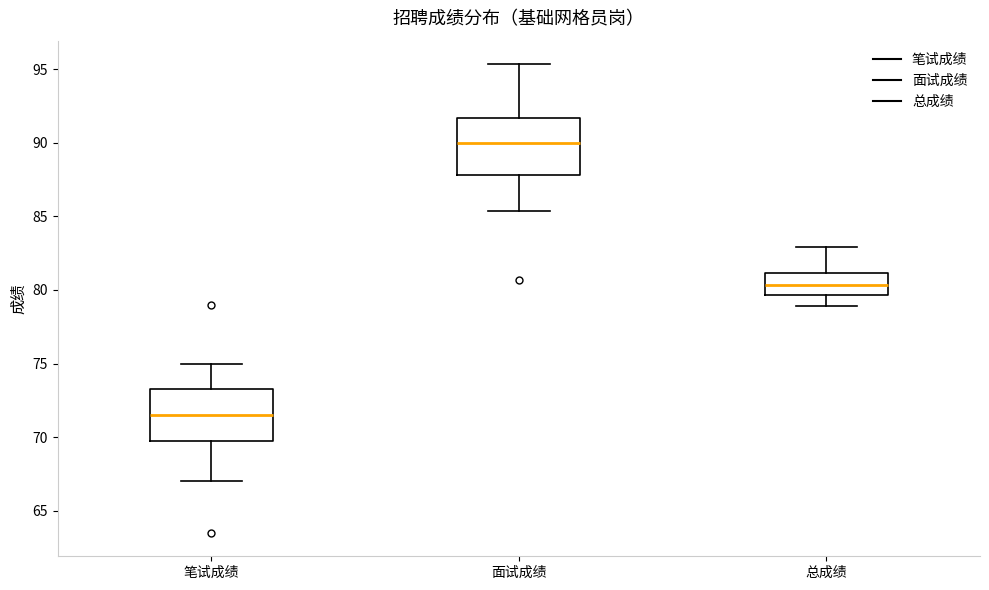

Reading left to right, transcribe this box plot: for each box, give where its median line is, the range the box spans, and where its two whiskers end, as read against the y-axis. The values are not printed on the chart, so give them approximately, as read against the axis.

笔试成绩: median 71.5, box 70.0 to 73.5, whiskers 67.0 to 75.0
面试成绩: median 90.0, box 88.0 to 91.5, whiskers 85.5 to 95.5
总成绩: median 80.5, box 79.5 to 81.0, whiskers 79.0 to 83.0